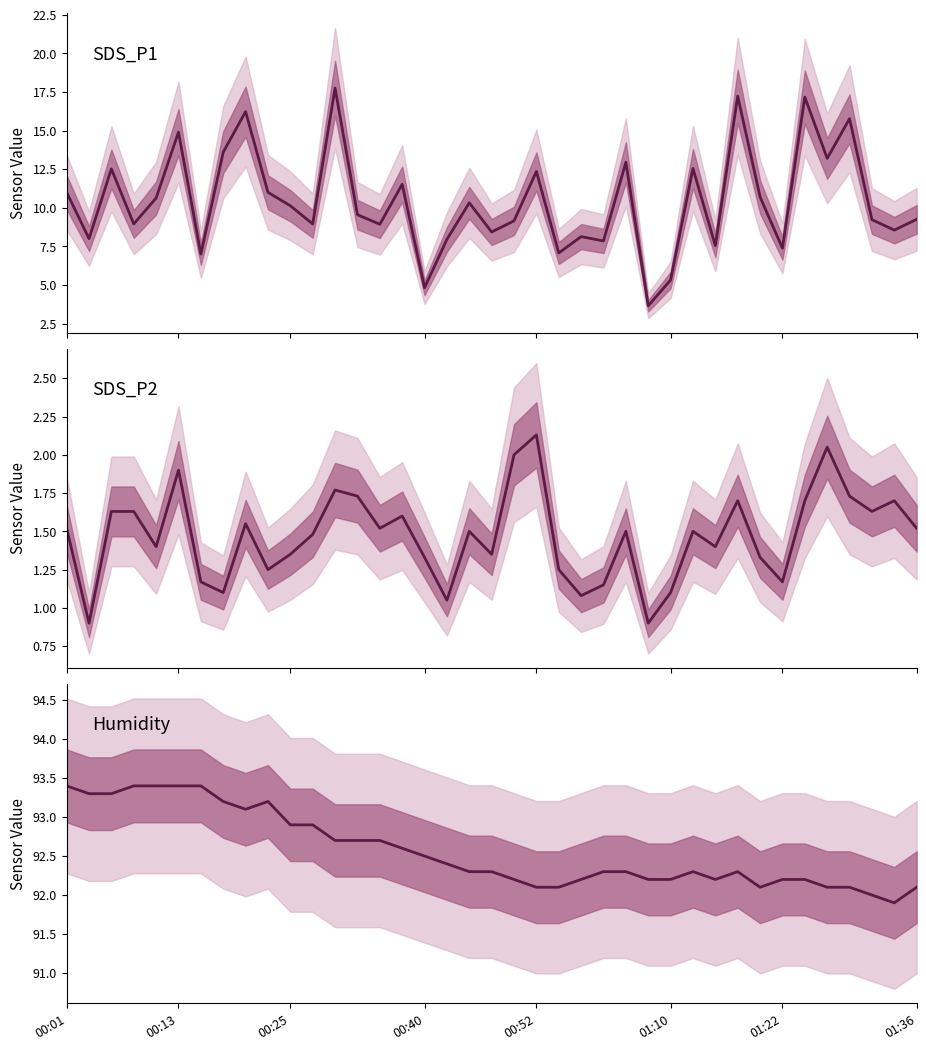

What is the average value of the SDS_P1 series?

10.4